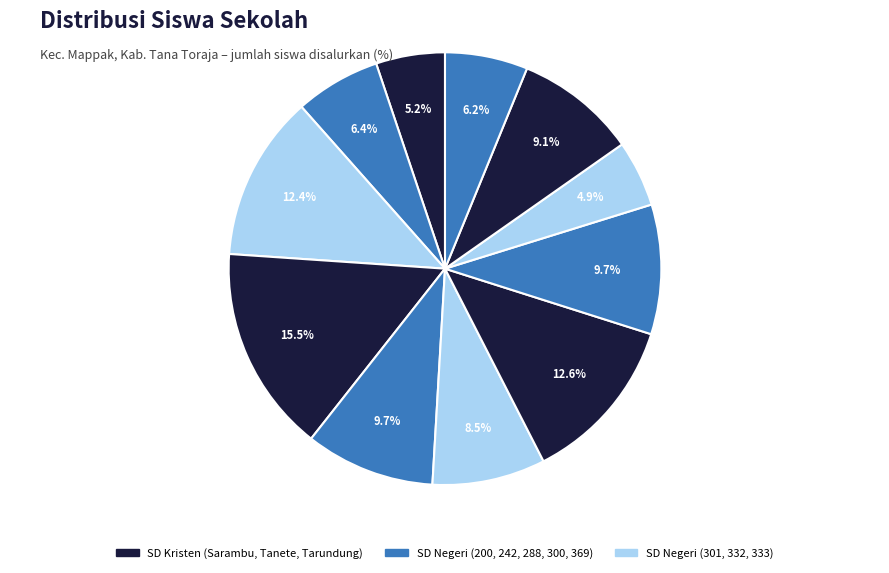

Is there a majority slice in this chart?

No